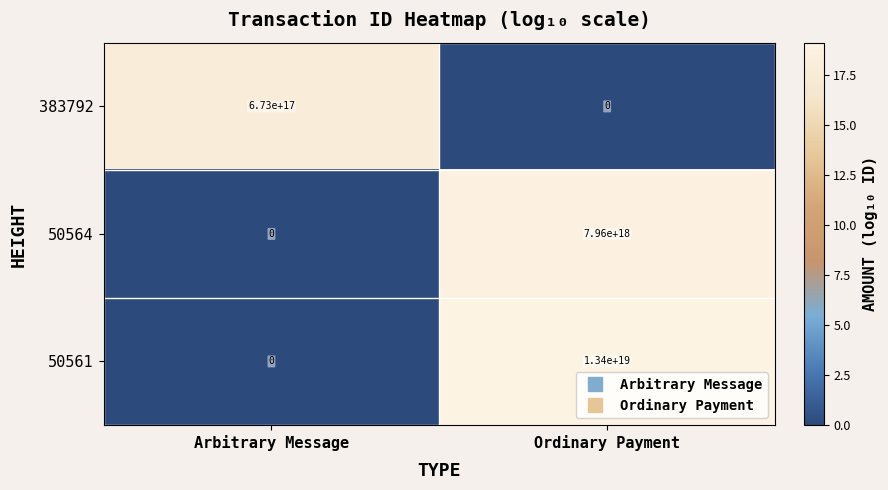

How many distinct data groups are displayed?

3